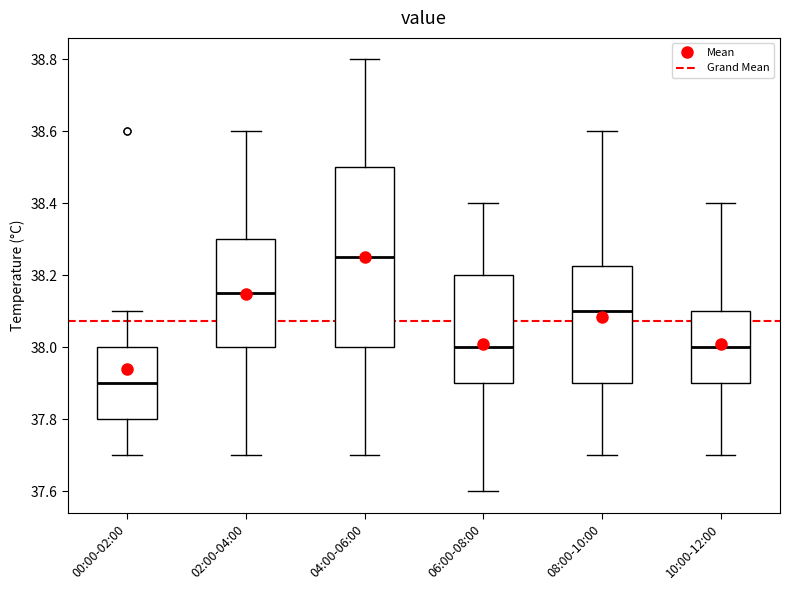

Reading left to right, read every box against the y-axis: the position of its median line, the range the box covers, and the ends of its whiskers. The values are not printed on the chart, so give them approximately, as read against the axis.

00:00-02:00: median 37.90, box 37.80 to 38.00, whiskers 37.70 to 38.10
02:00-04:00: median 38.16, box 38.00 to 38.30, whiskers 37.70 to 38.60
04:00-06:00: median 38.26, box 38.00 to 38.50, whiskers 37.70 to 38.80
06:00-08:00: median 38.00, box 37.90 to 38.20, whiskers 37.60 to 38.40
08:00-10:00: median 38.10, box 37.90 to 38.22, whiskers 37.70 to 38.60
10:00-12:00: median 38.00, box 37.90 to 38.10, whiskers 37.70 to 38.40